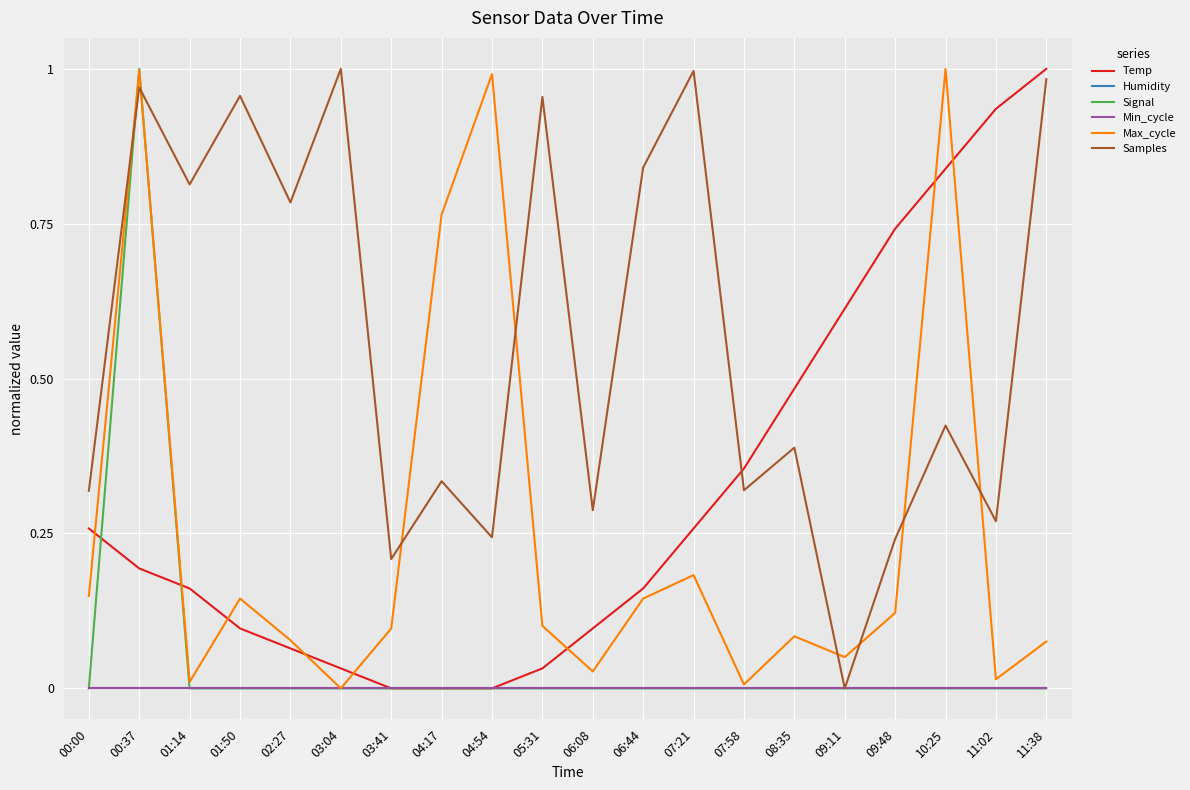

What is the label of the 11th point from the right?

05:31